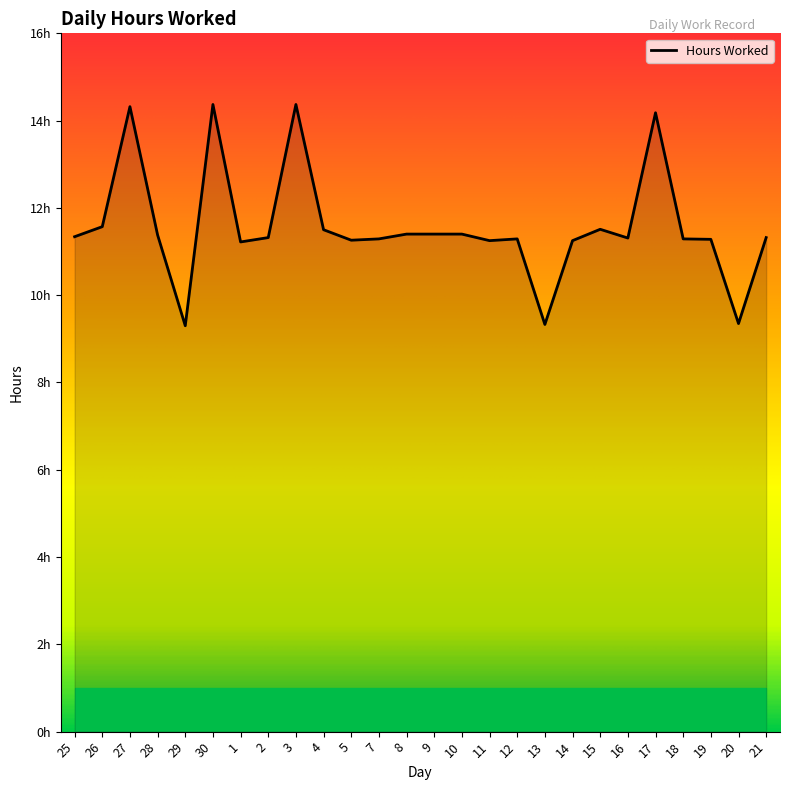

Does the chart display data point markers on the line(s)?

No